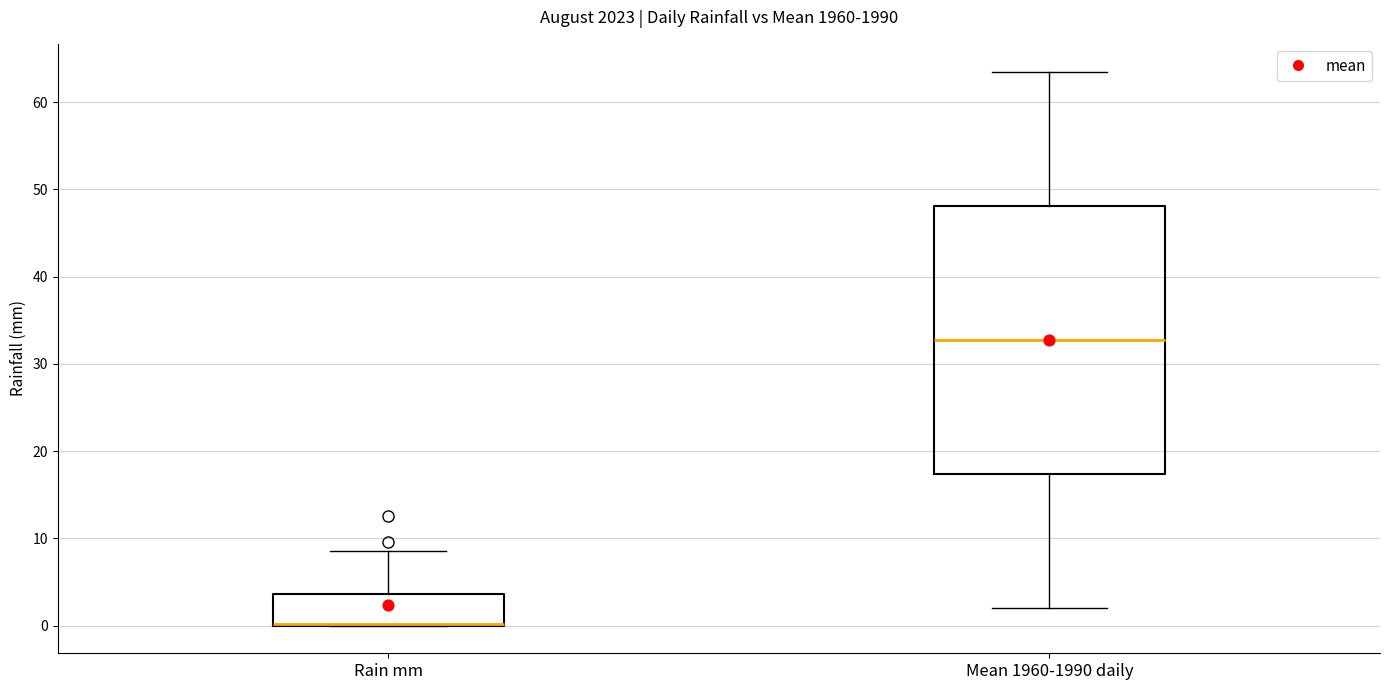

Which box is the tallest, from its lower edge to its upper edge?

Mean 1960-1990 daily